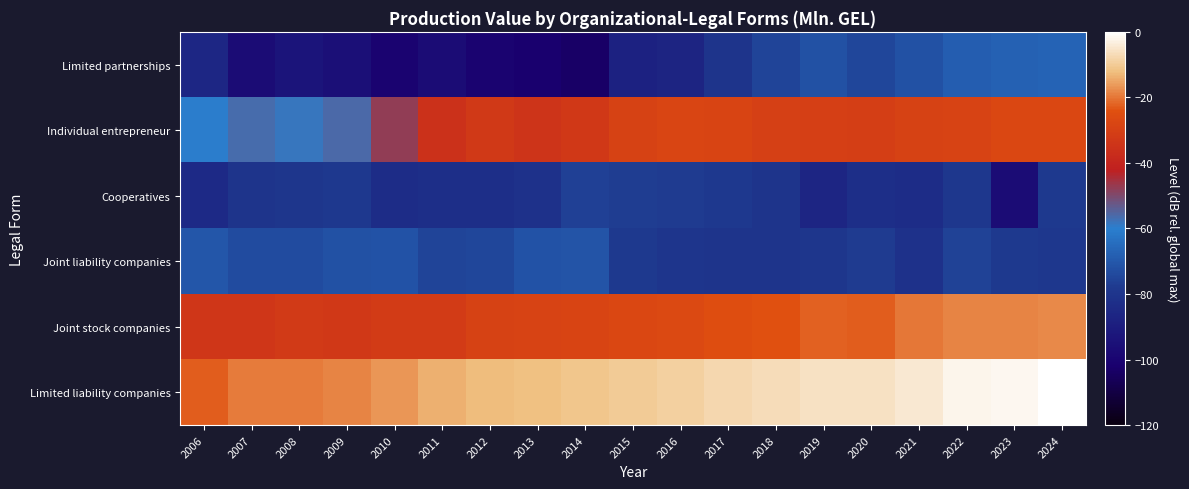

At which category is the sum across all series the highest?

2024